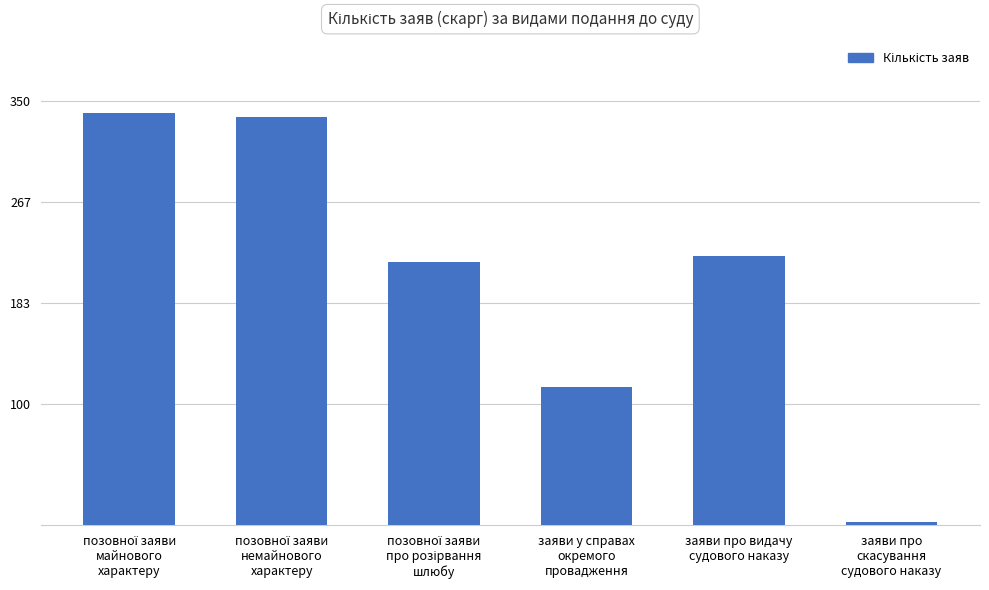

What is the average value?

206